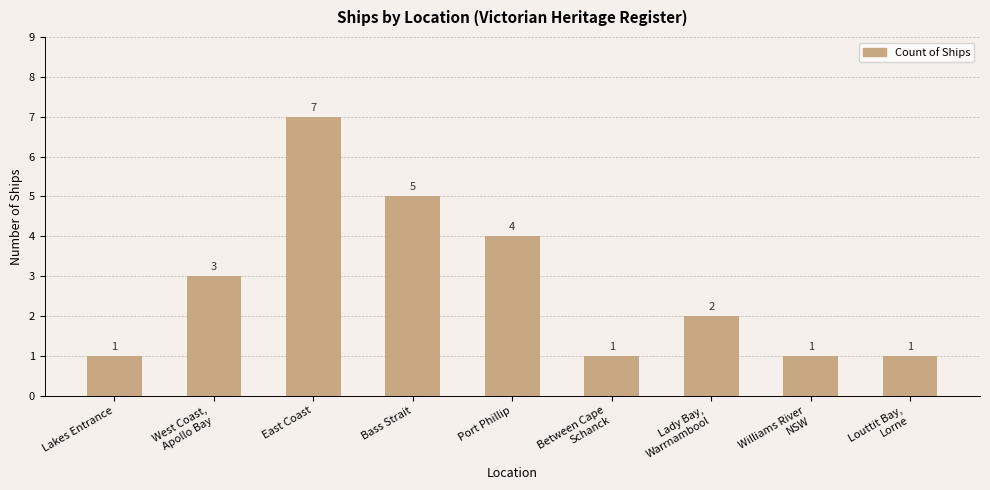

What is the change in value from Port Phillip to Between Cape
Schanck?

-3